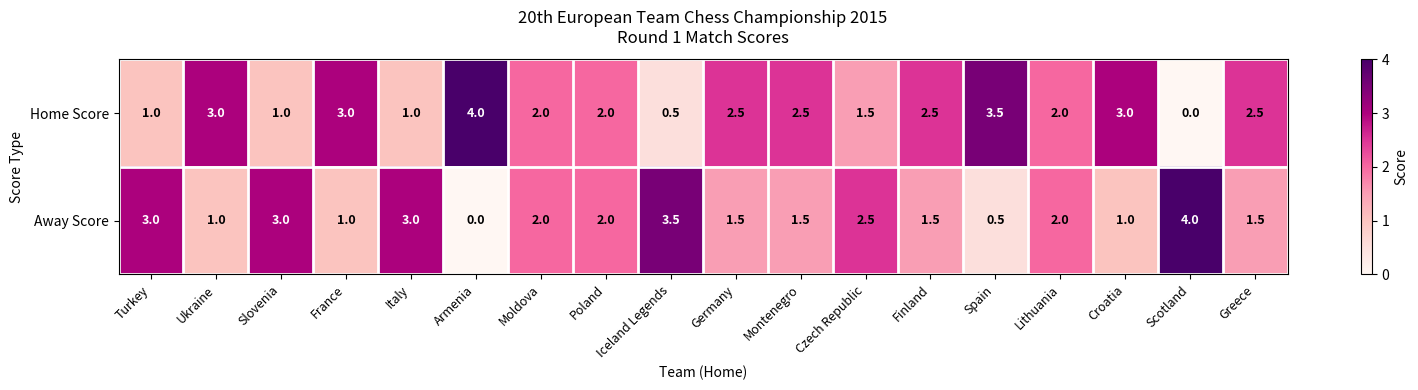

How many values in Home Score are above zero?

17